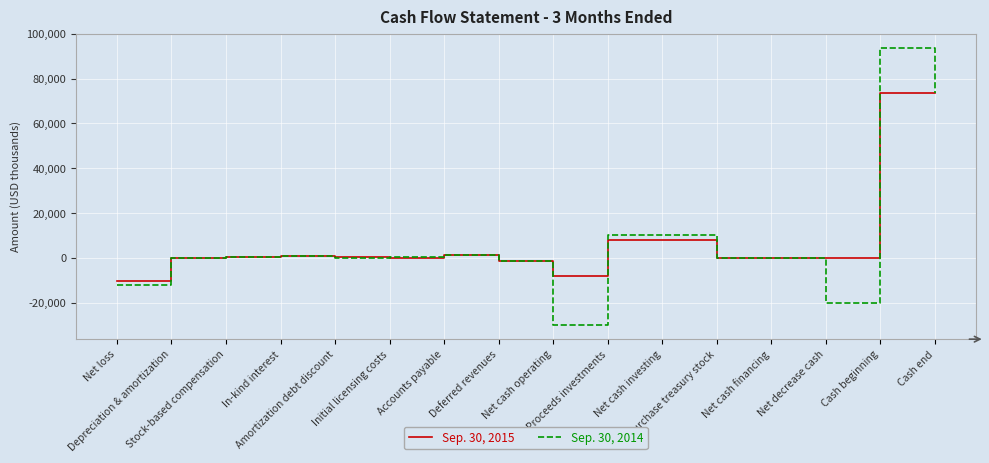

What is the minimum value shown in the chart?

-30103